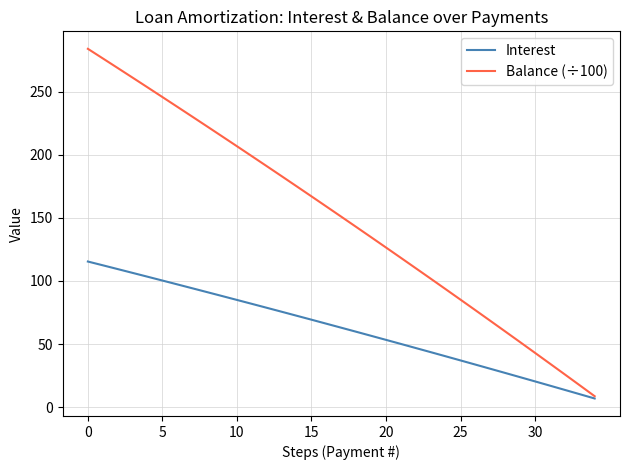

Which series has the largest total across all categories?

Balance (÷100)